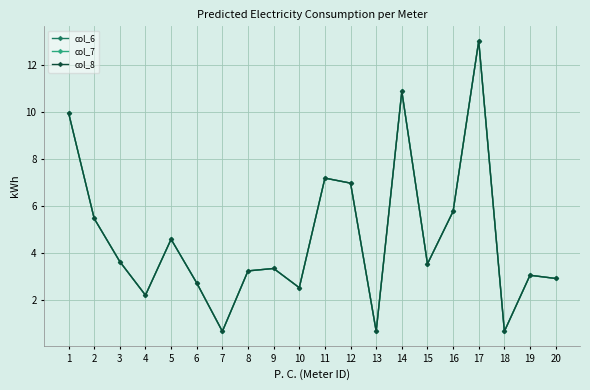

List the series in order of their peak value, highest first.

col_6, col_7, col_8